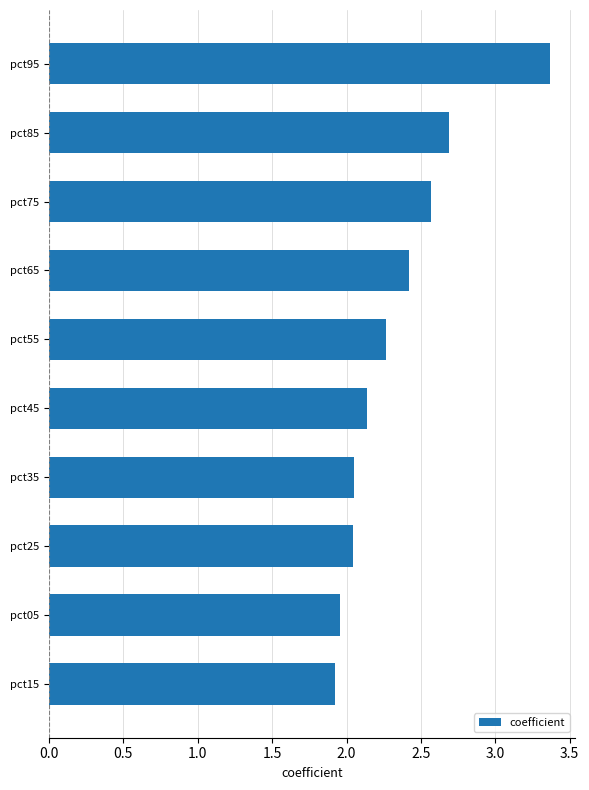

How many bars are there in total?

10